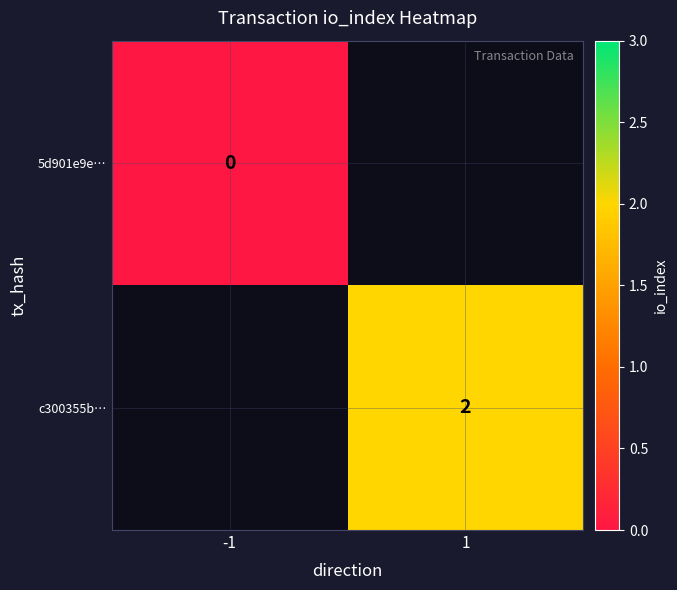

Is it true that c300355b… equals 2 at 1?

True